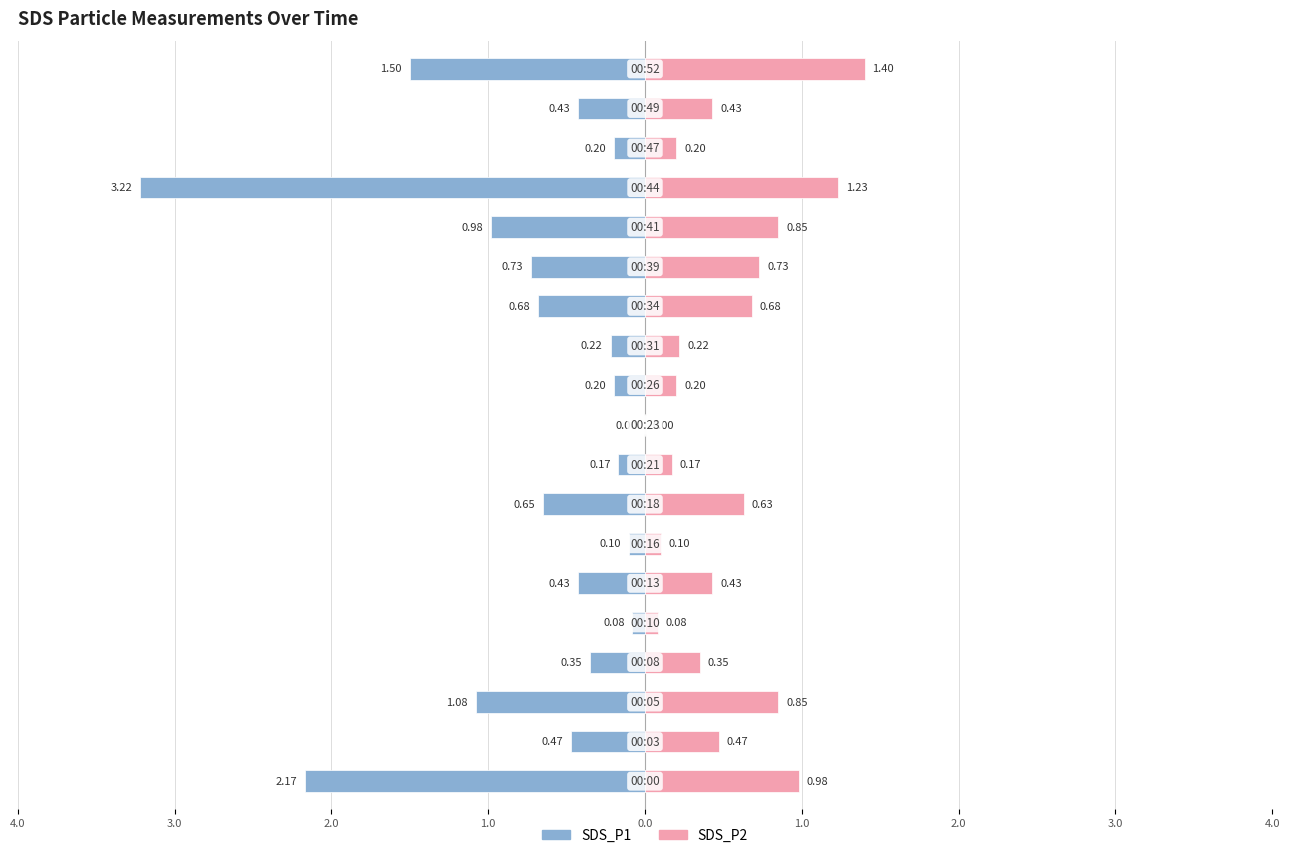

Which series has the widest spread of values?

SDS_P1